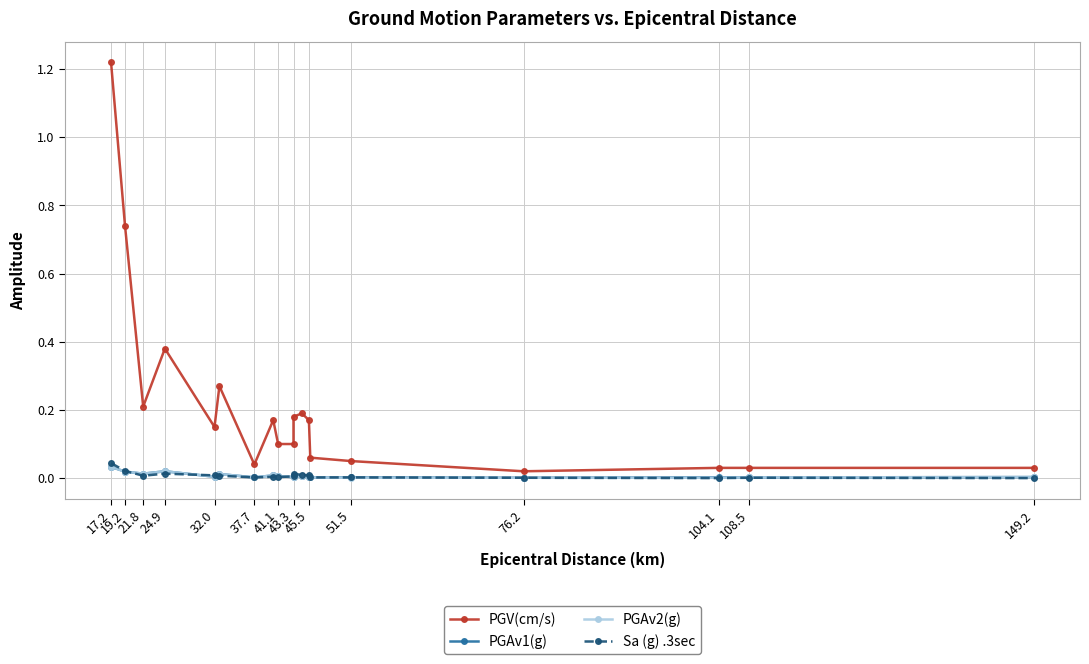

Which series has the widest spread of values?

PGV(cm/s)